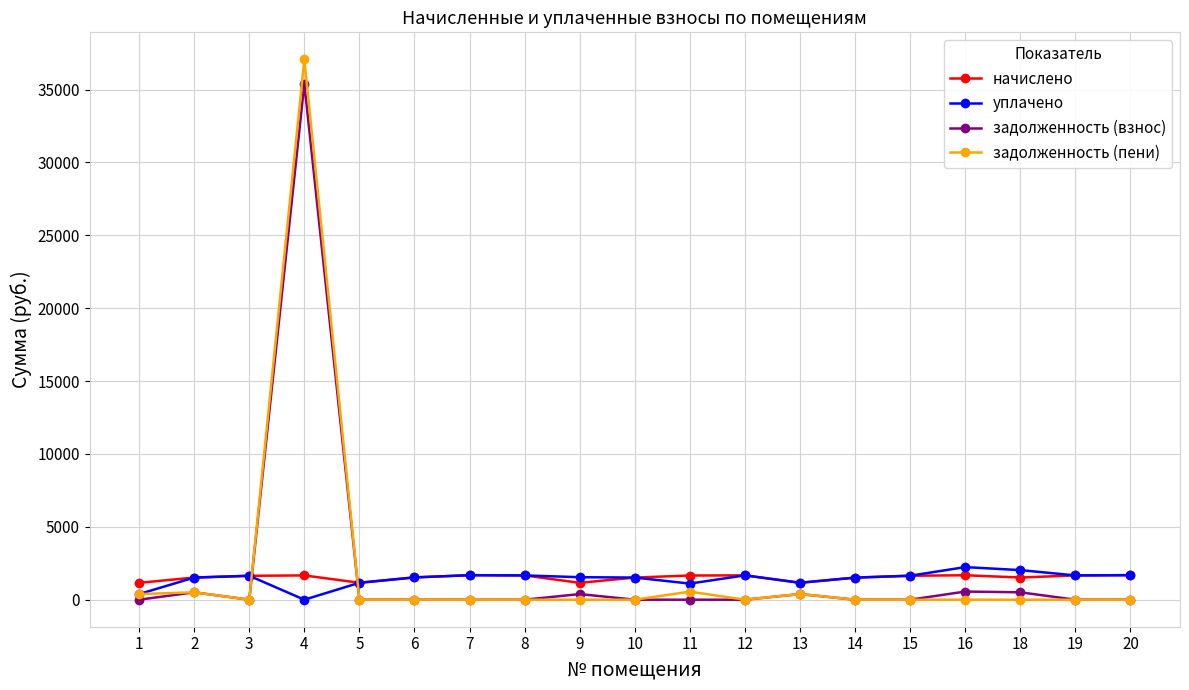

What is the value of the начислено point at the 14th from the left?

1515.4